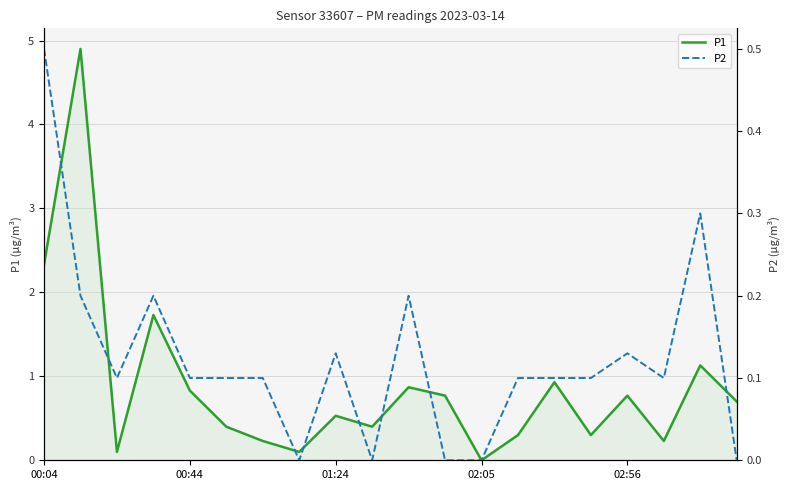

What position from the right is 17?

3